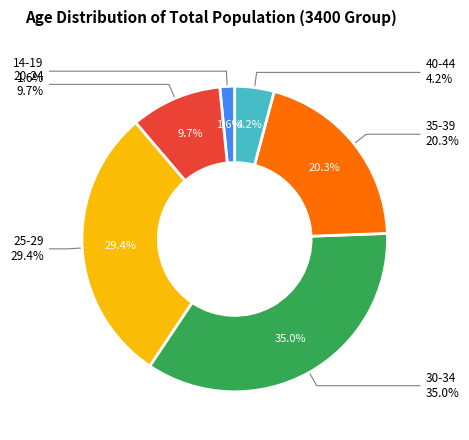

True or false: 20-24 accounts for 10% of the total.

True